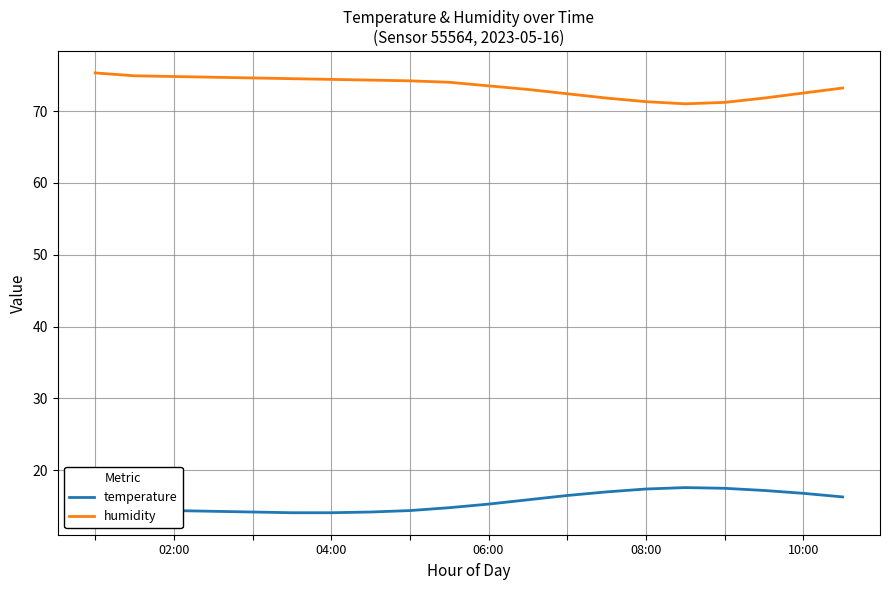

What is the maximum value shown in the chart?

75.3